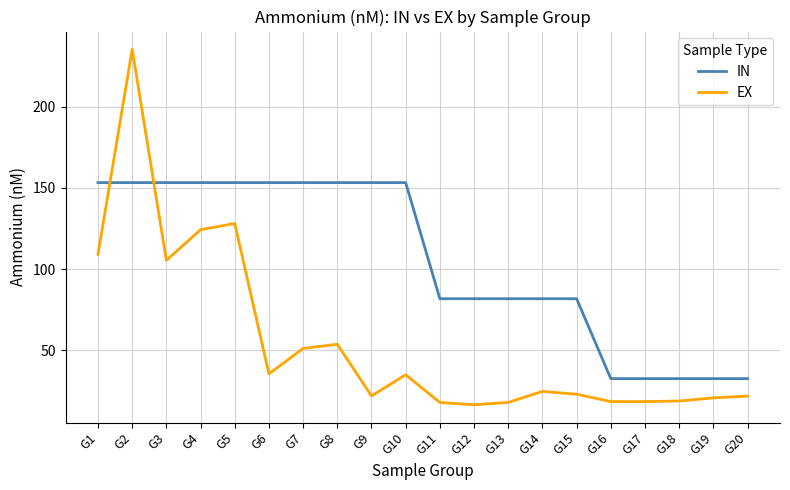

What is the sum of the EX values at G18 and G12?

35.1